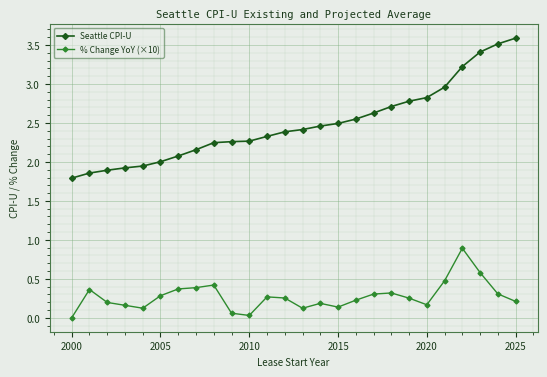

What is the difference between the second highest and second lowest values in the Seattle CPI-U series?

1.7